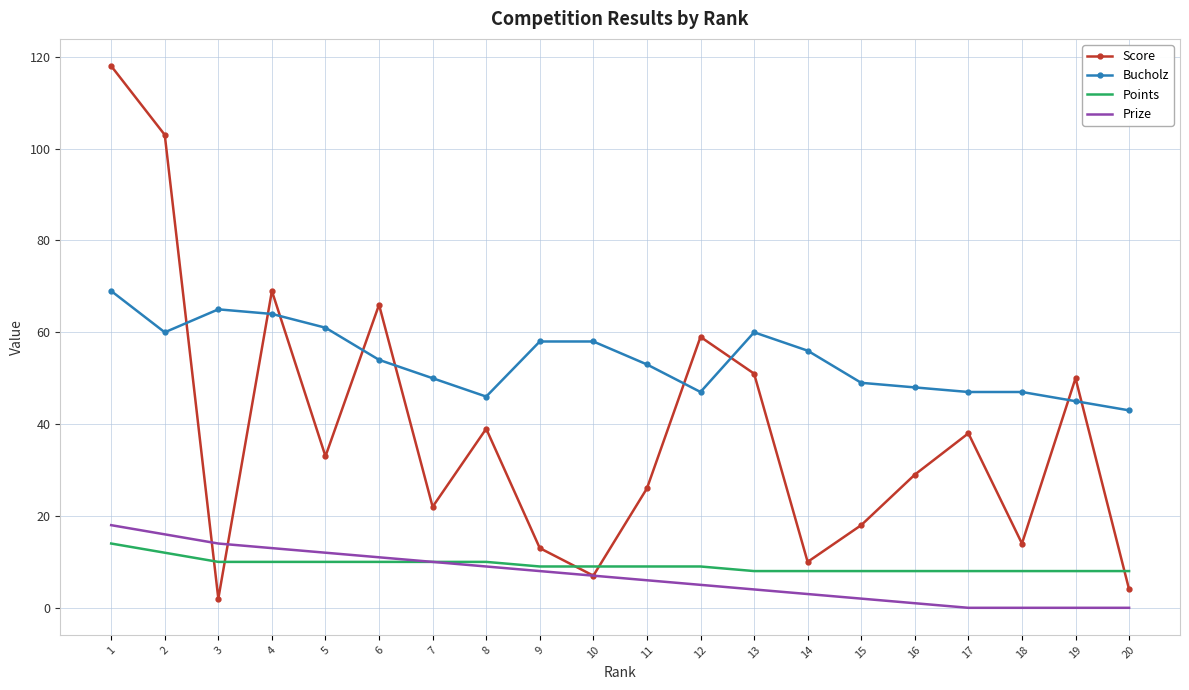

Which series has the widest spread of values?

Score